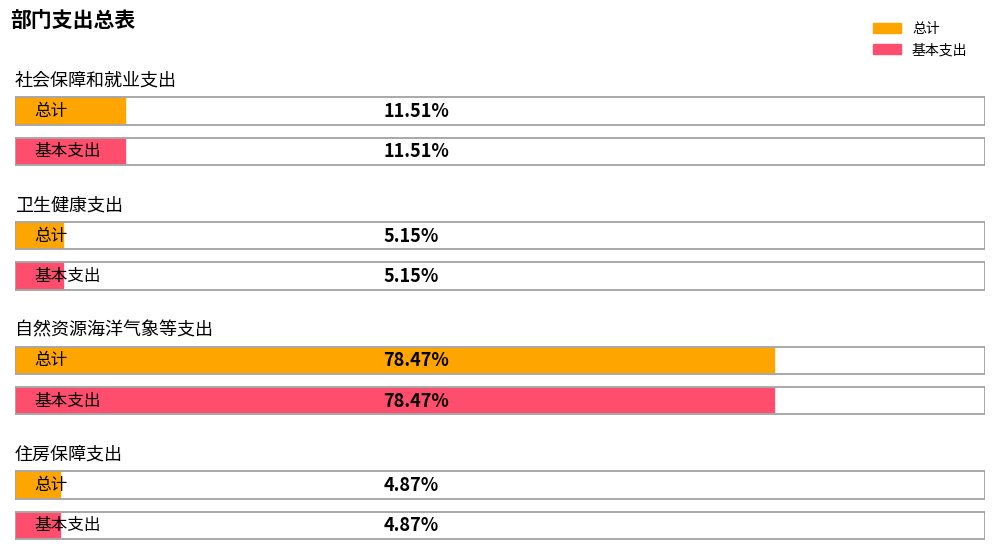

Is it true that 总计 equals 914129.7 at 自然资源海洋气象等支出?

True